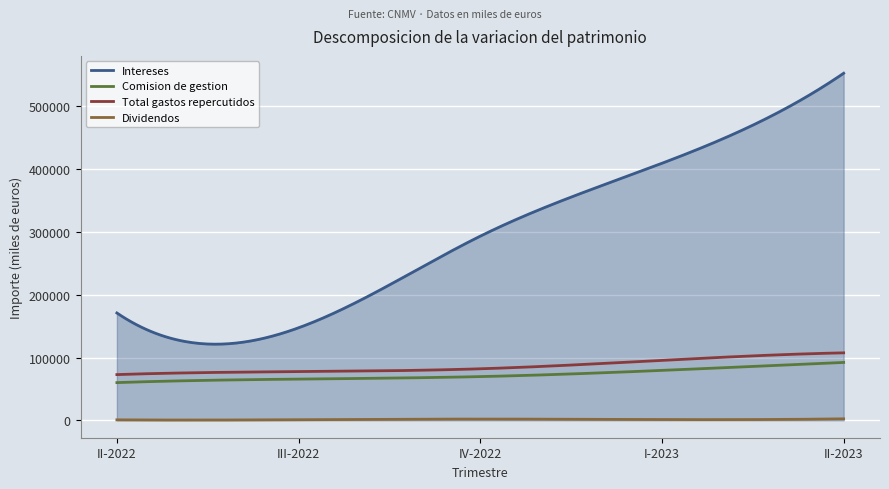

True or false: Intereses and Comision de gestion intersect in this chart.

False